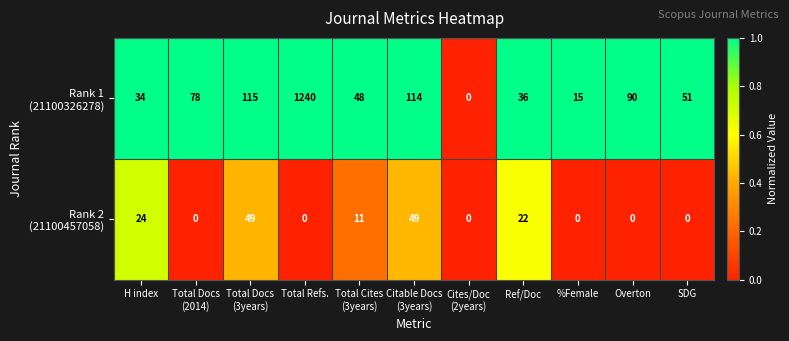

At which category is the sum across all series the highest?

Total Refs.